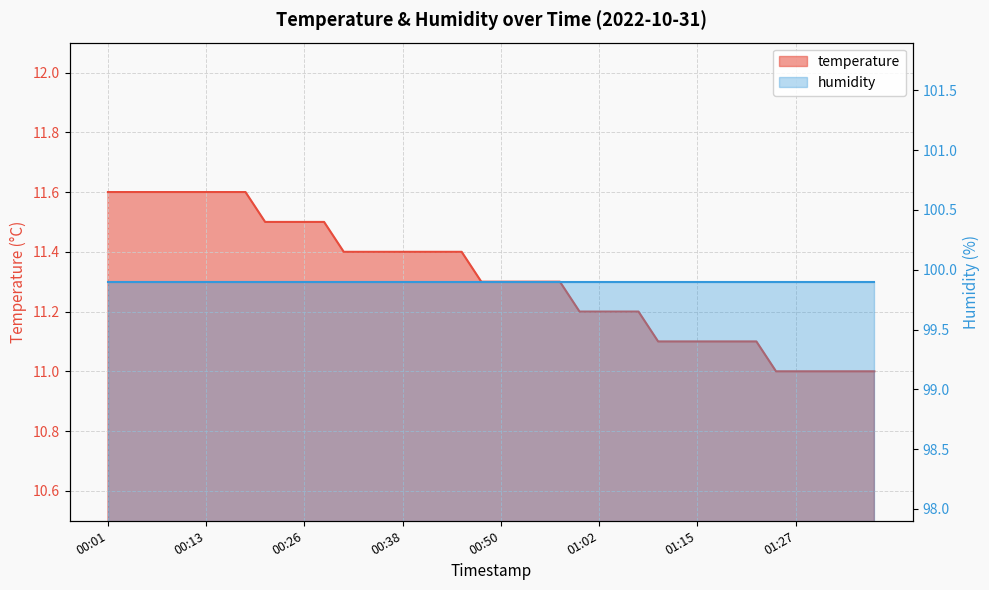

What is the label of the 11th point from the left?

00:26